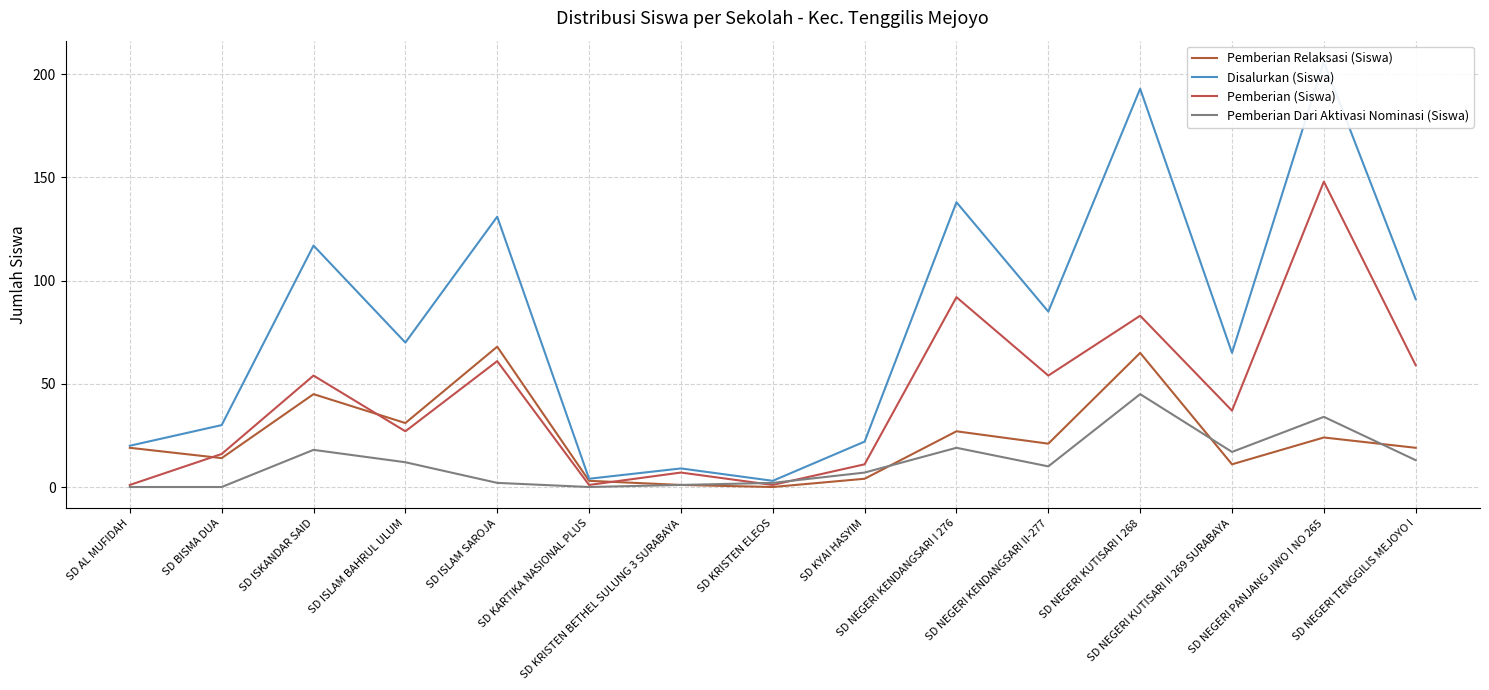

True or false: Pemberian Dari Aktivasi Nominasi (Siswa) has a value of 10 at SD NEGERI KENDANGSARI II-277.

True